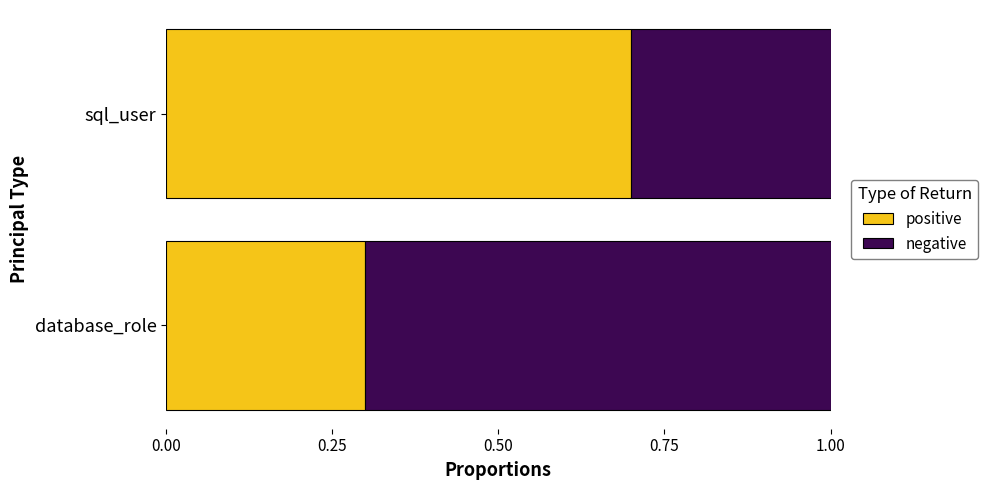

What value does the positive series have at database_role?

0.3